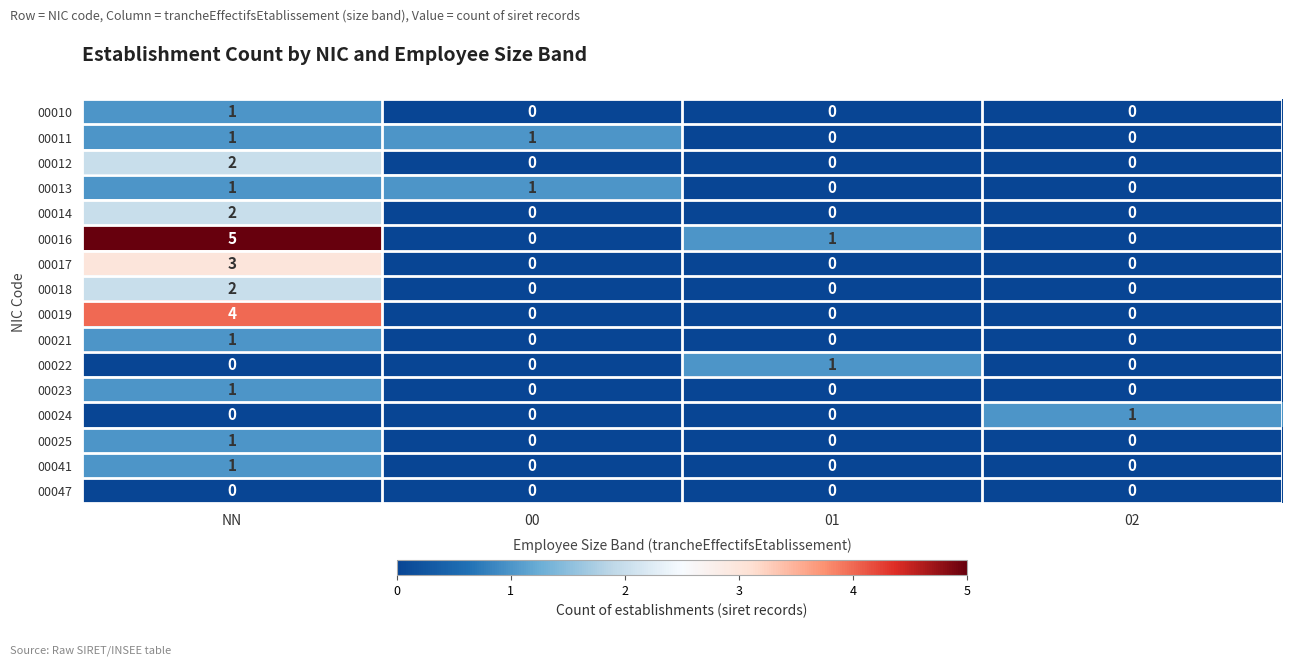

The 00014 series shows 1 at 02. True or false?

False